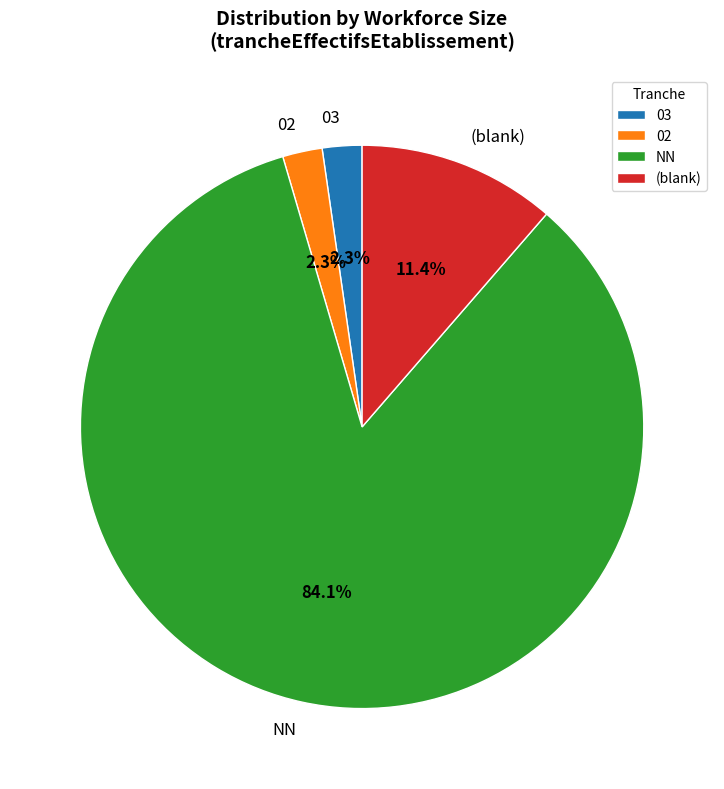

Count the number of slices in the pie.

4